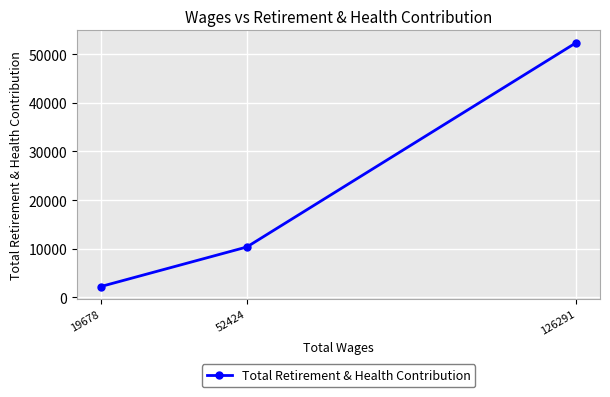

Is it true that the value at 126291 is 32008?

False